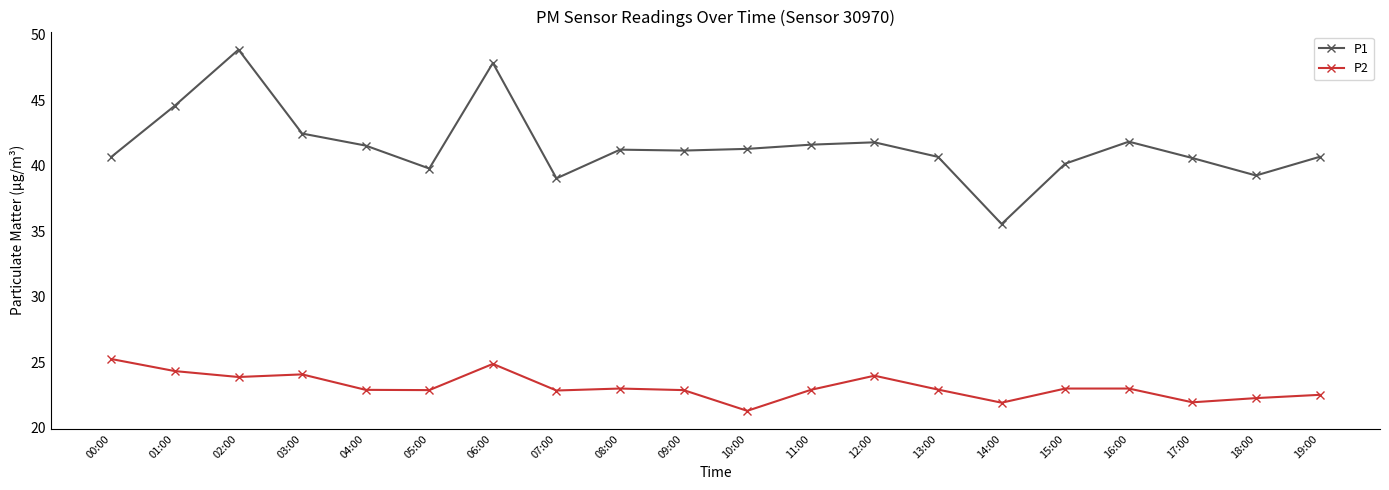

True or false: P2 and P1 cross at least once.

False